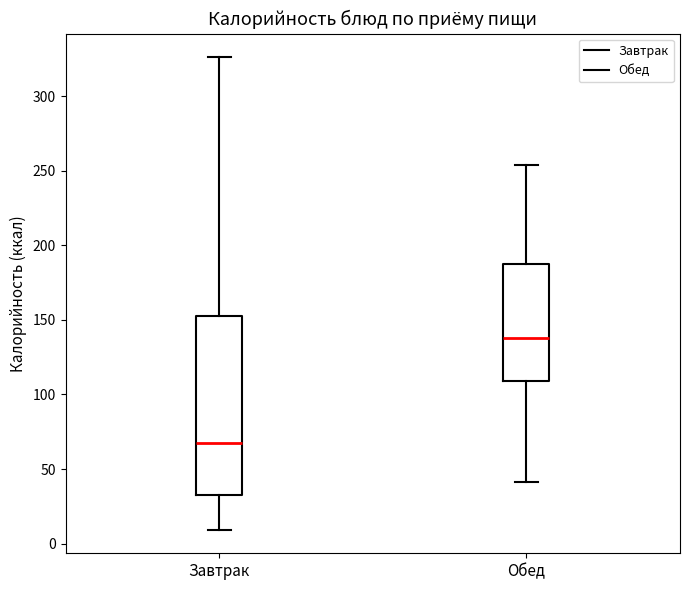

Which box has the lowest median line?

Завтрак